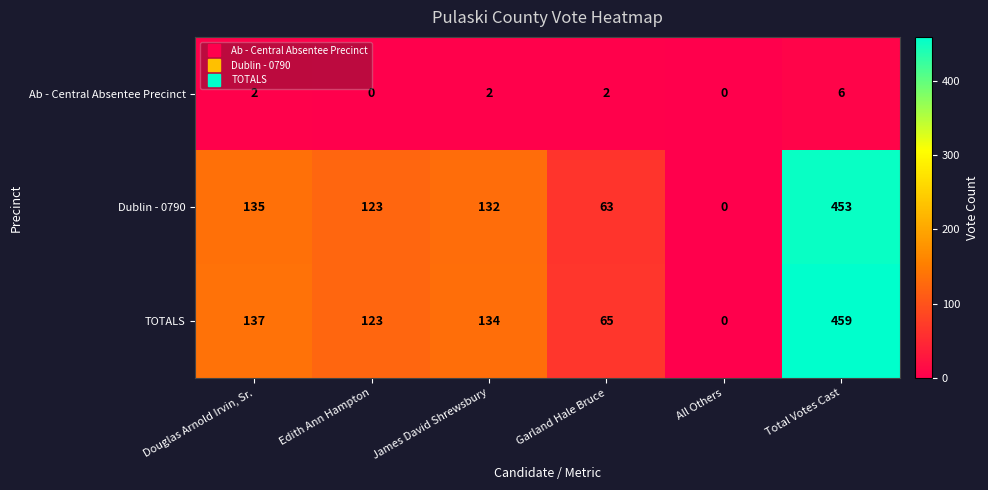

Reading right to left, transcribe all the data shown in this chart.

Ab - Central Absentee Precinct: Total Votes Cast=6	All Others=0	Garland Hale Bruce=2	James David Shrewsbury=2	Edith Ann Hampton=0	Douglas Arnold Irvin, Sr.=2
Dublin - 0790: Total Votes Cast=453	All Others=0	Garland Hale Bruce=63	James David Shrewsbury=132	Edith Ann Hampton=123	Douglas Arnold Irvin, Sr.=135
TOTALS: Total Votes Cast=459	All Others=0	Garland Hale Bruce=65	James David Shrewsbury=134	Edith Ann Hampton=123	Douglas Arnold Irvin, Sr.=137